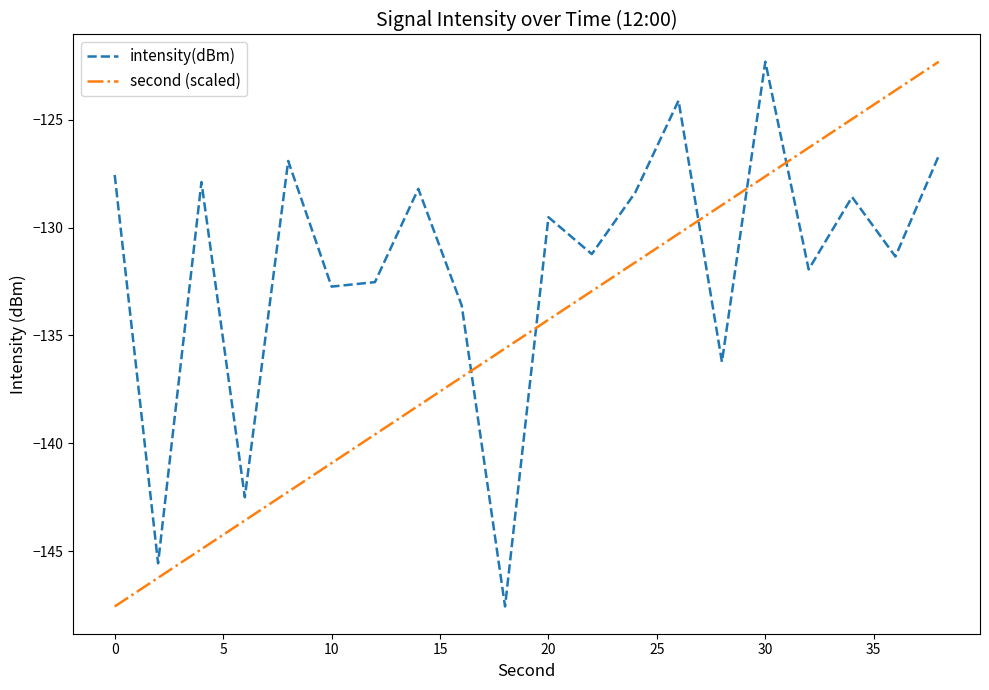

Rank the series by their average value, from highest to lowest.

intensity(dBm), second (scaled)